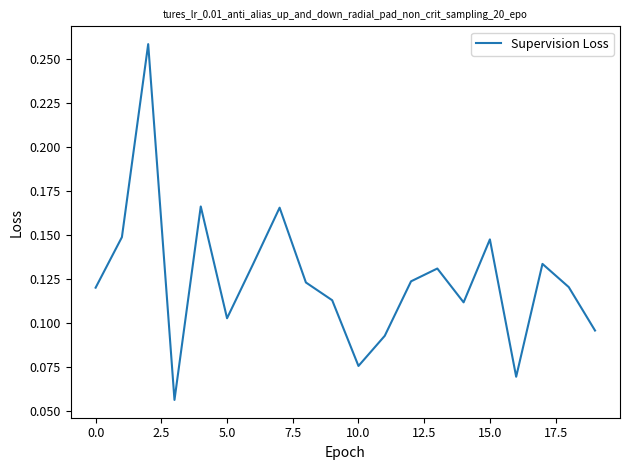

How many points are lower than both their immediate neighbors (excluding endpoints)?

5